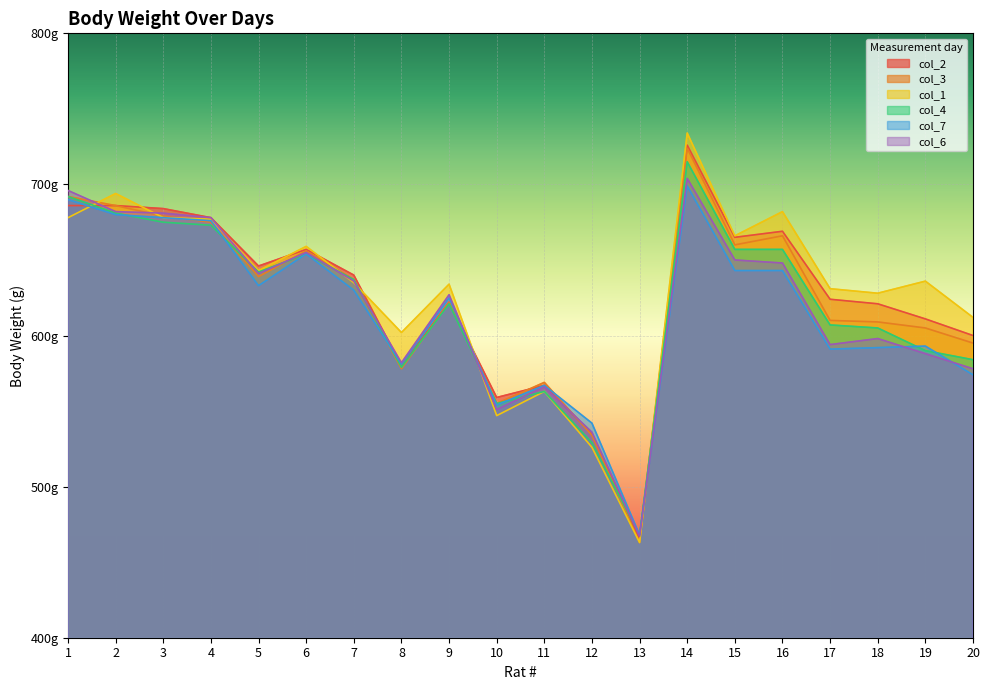

In col_7, how many points are higher than both neighbors (excluding endpoints)?

5